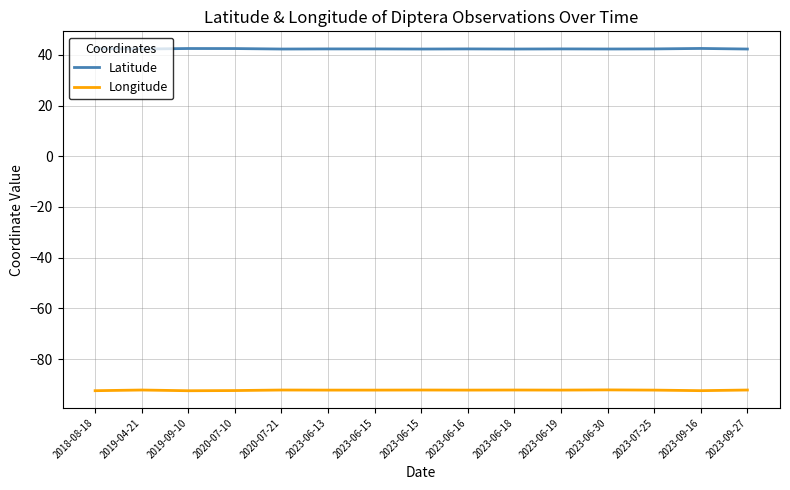

How many lines are shown in the chart?

2